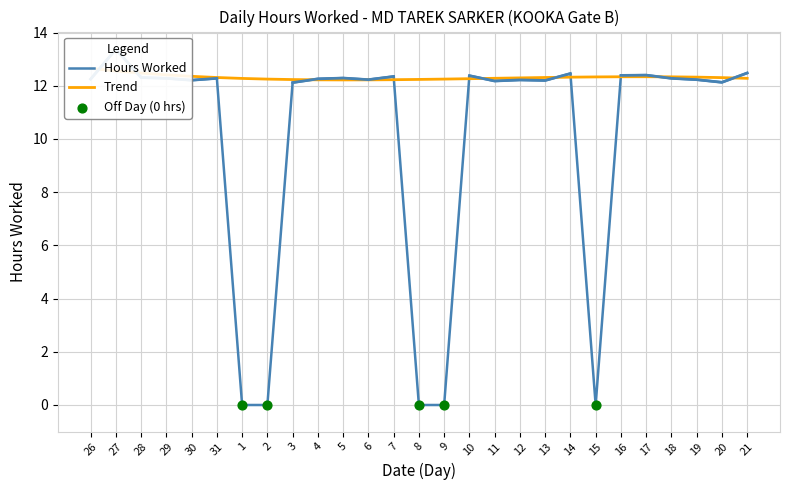

Which has a higher value, 10 or 29?

10